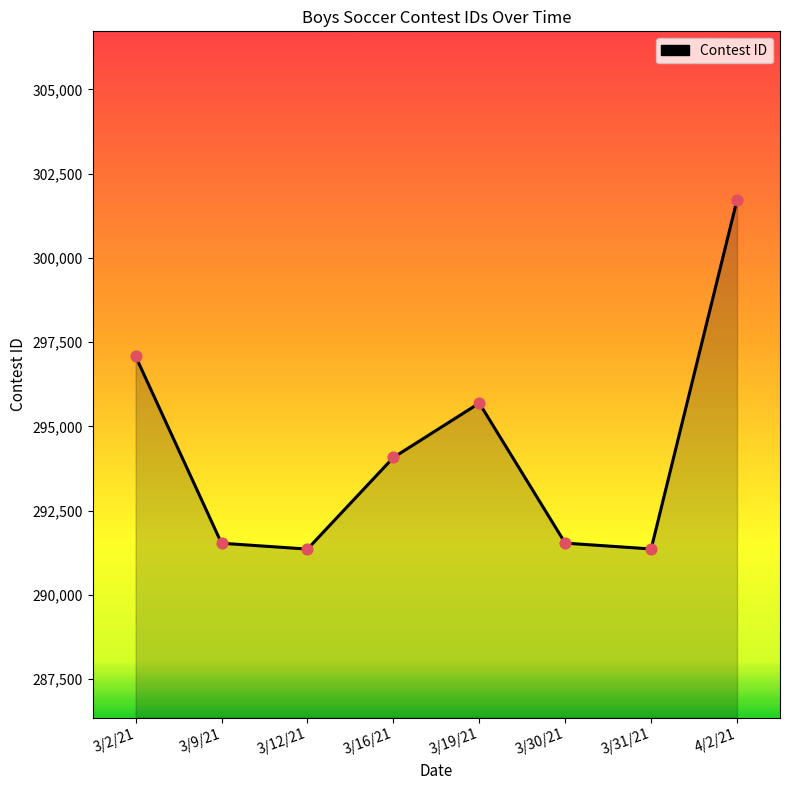

What is the ratio of the value at 3/2/21 to the value at 3/30/21?

1.0